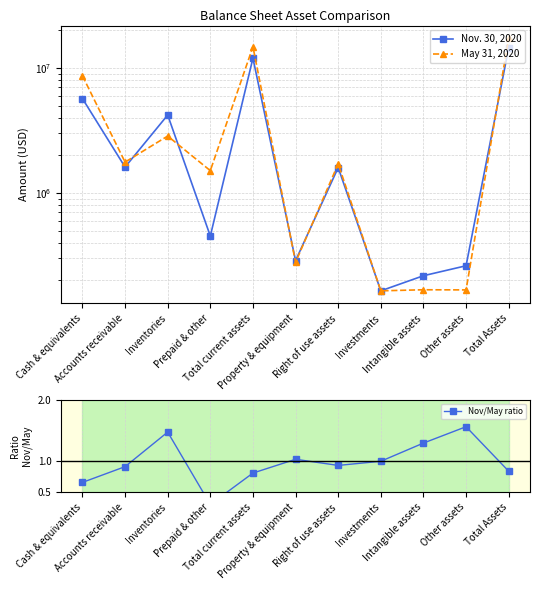

Between Cash & equivalents and Accounts receivable, which series saw the biggest shift?

May 31, 2020